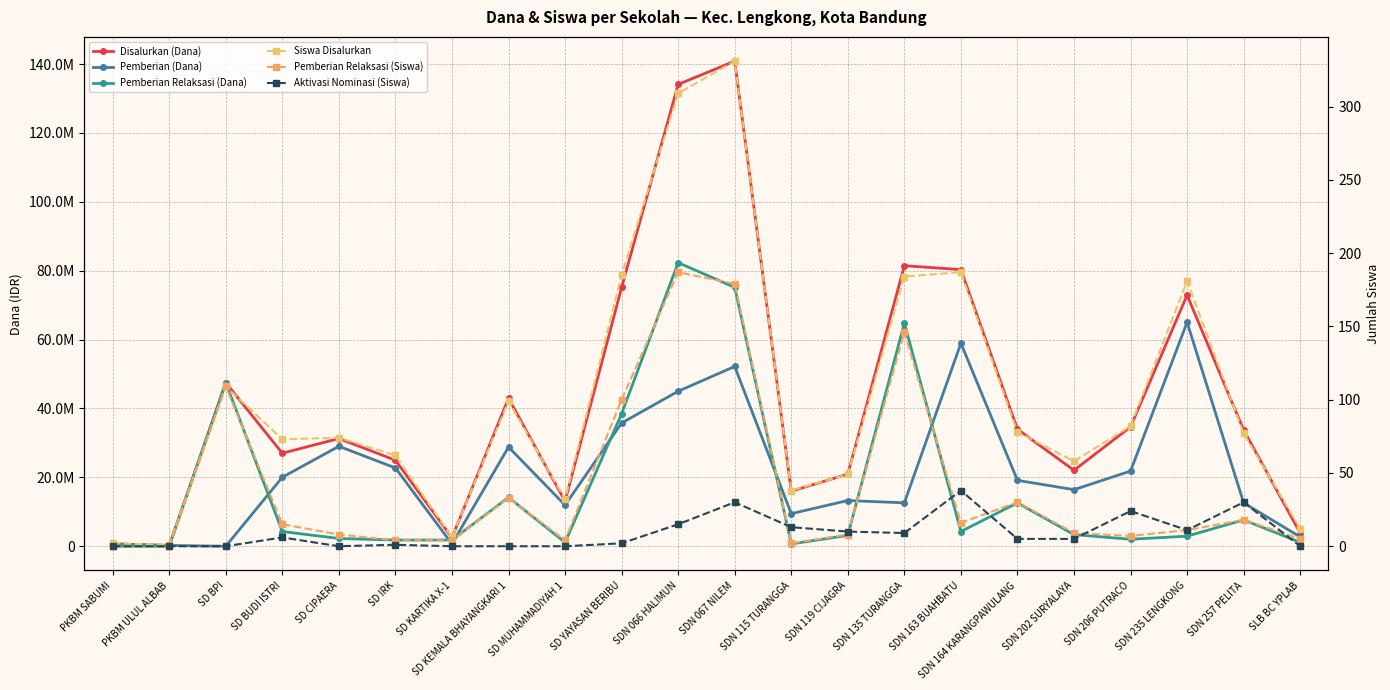

How many lines are shown in the chart?

6